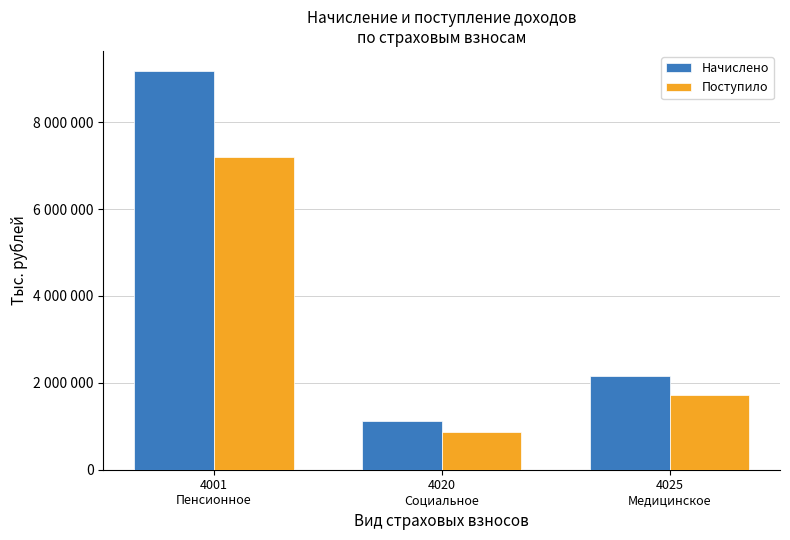

Which category has the lowest value across all series?

4020
Социальное